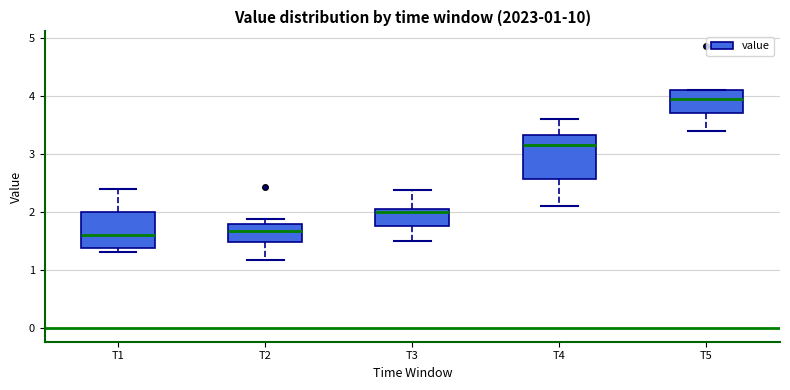

Comparing the boxes themselves (not the whiskers), which one is the tallest?

T4